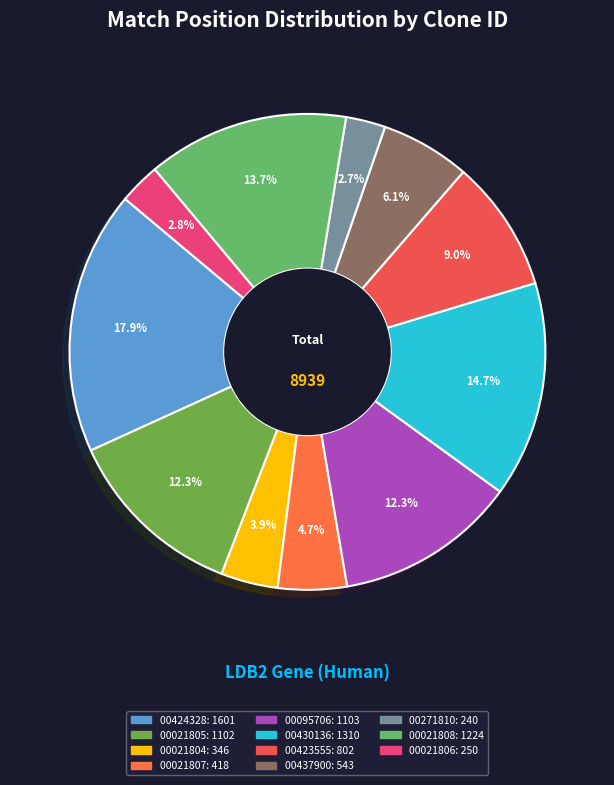

How many segments does this pie chart have?

11